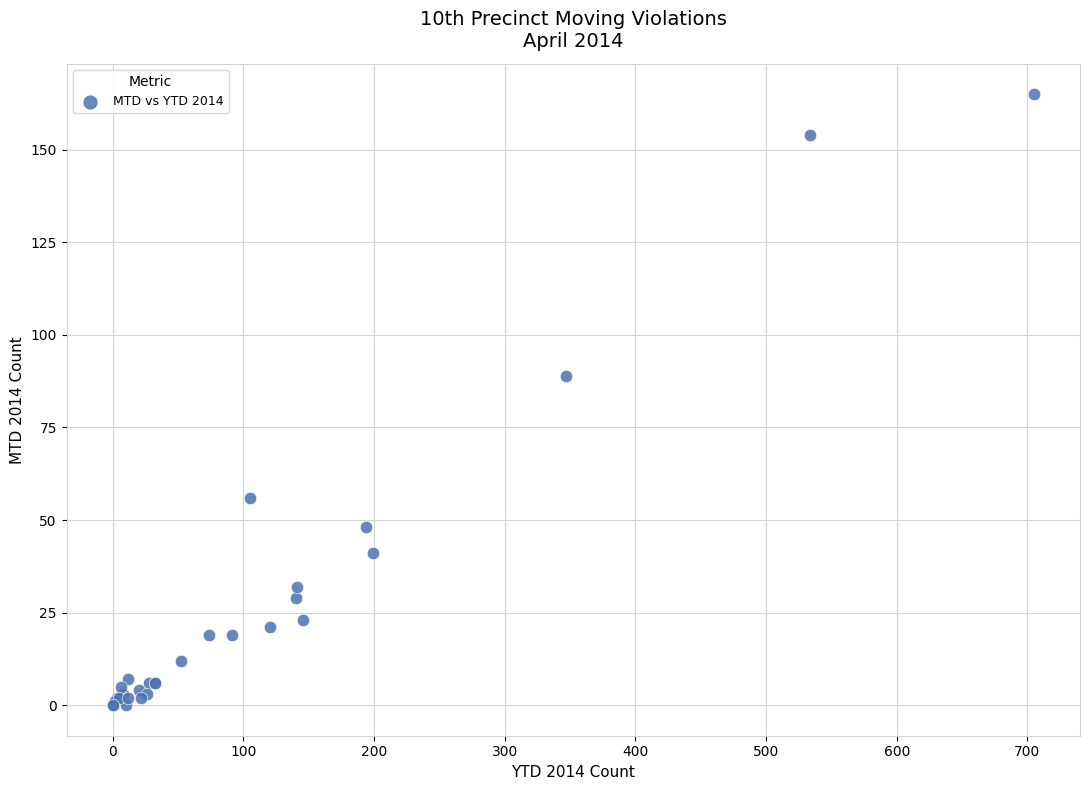

What Y value in the scatter plot is closest to 82?

89